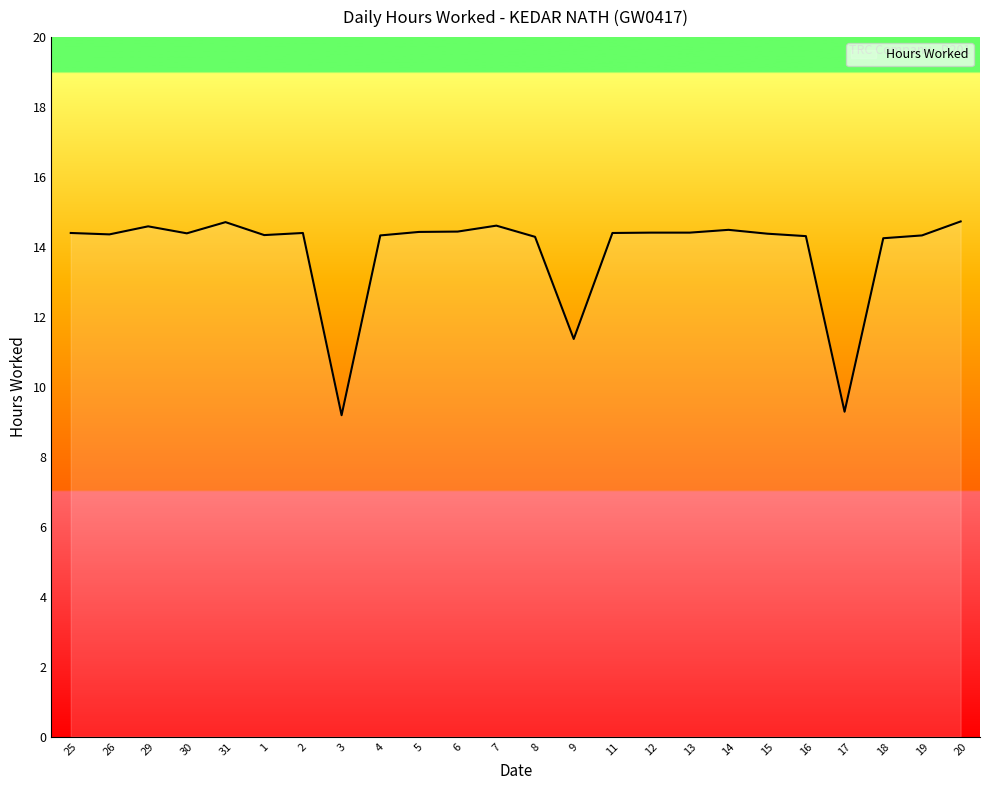

Where does the data first go above 14?

25